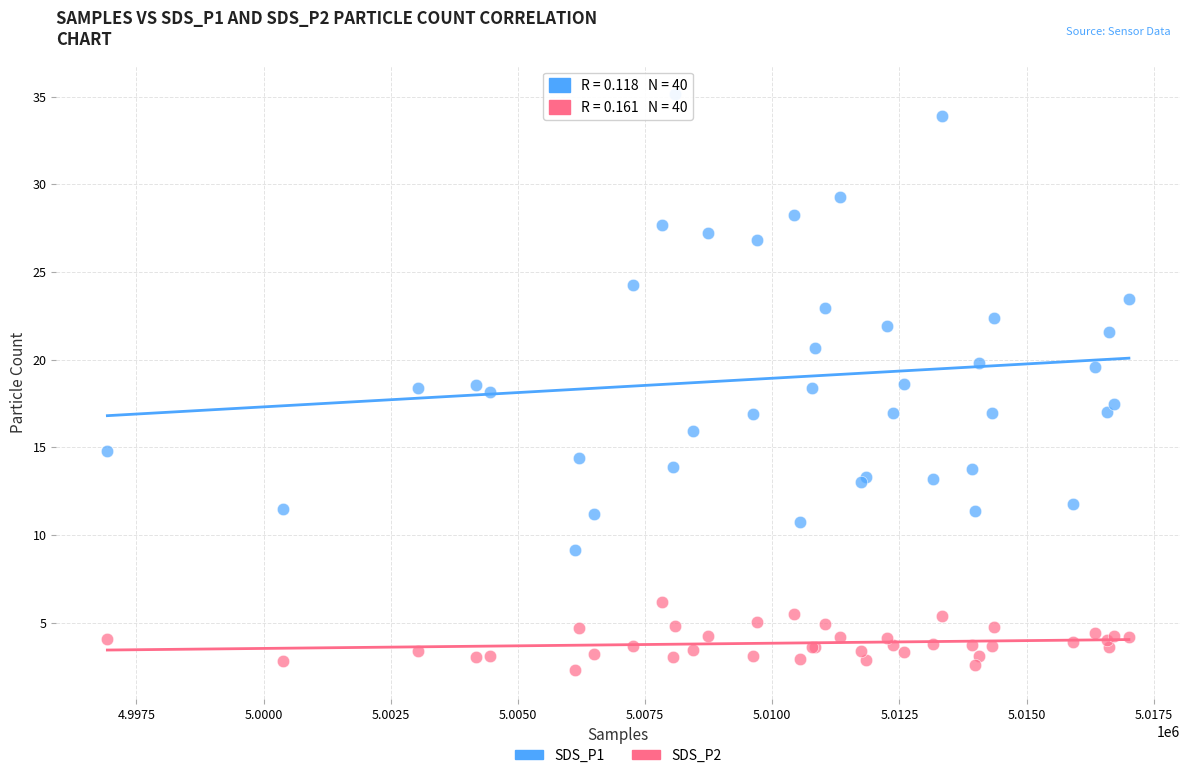

Which series contains the lowest Y value?

SDS_P2